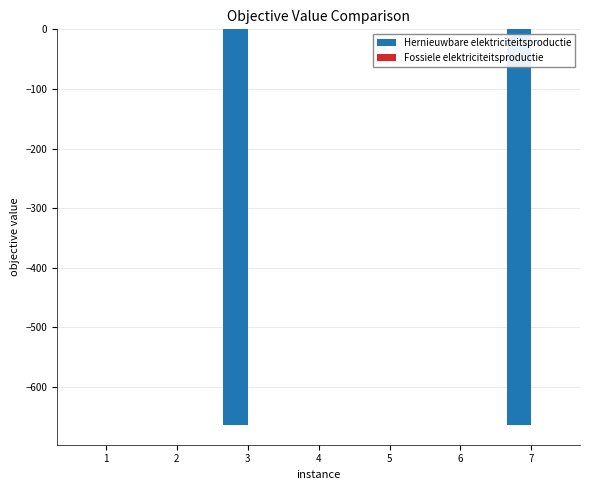

The value at 3 is -663.7. True or false?

True